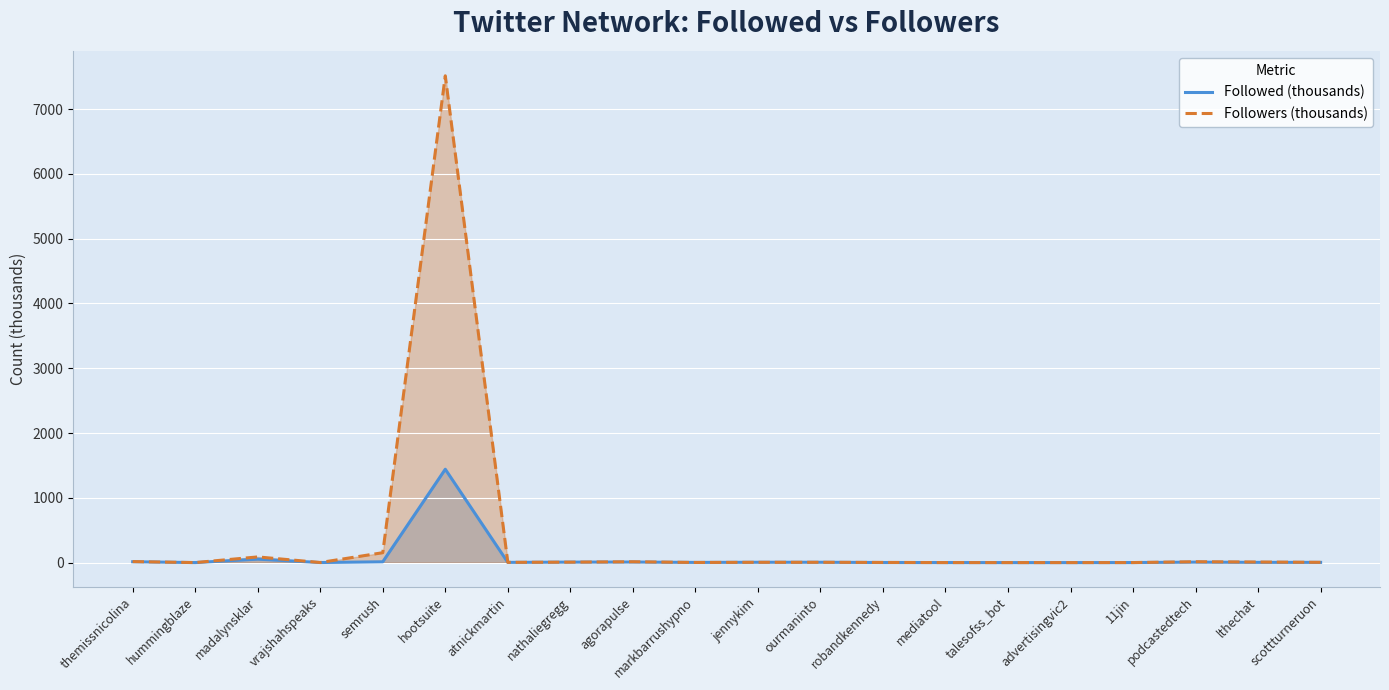

What is the greatest value displayed?

7514.4